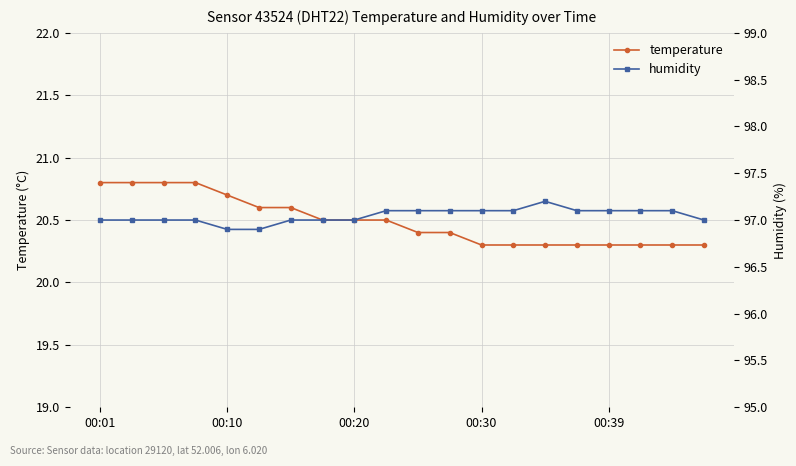

What is the lowest value of the temperature series?

20.3